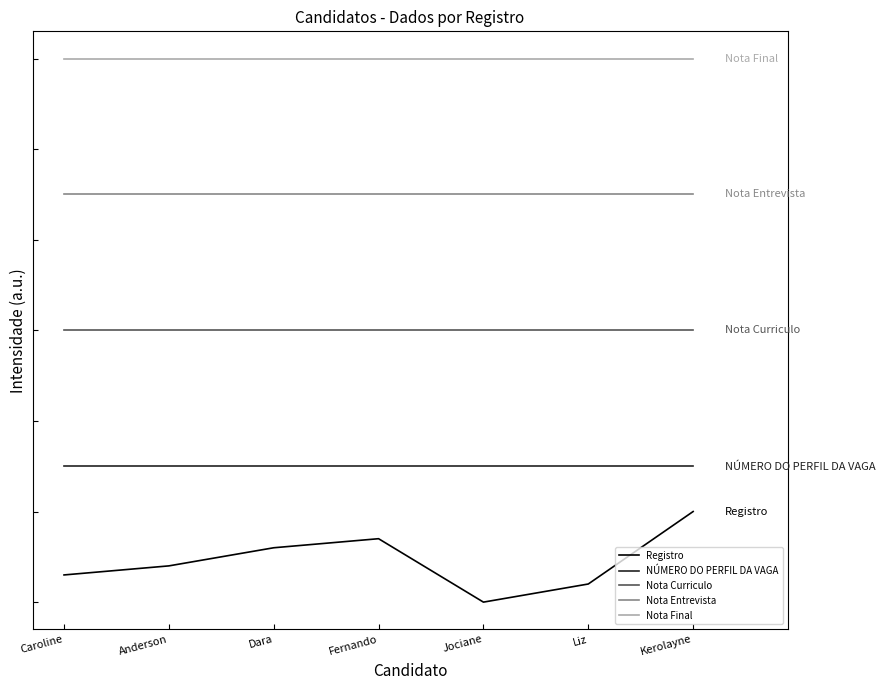

Reading left to right, list all the values displayed in this chart.

Registro: 0.6	0.8	1.2	1.4	0.0	0.4	2.0
NÚMERO DO PERFIL DA VAGA: 3.0	3.0	3.0	3.0	3.0	3.0	3.0
Nota Curriculo: 6.0	6.0	6.0	6.0	6.0	6.0	6.0
Nota Entrevista: 9.0	9.0	9.0	9.0	9.0	9.0	9.0
Nota Final: 12.0	12.0	12.0	12.0	12.0	12.0	12.0